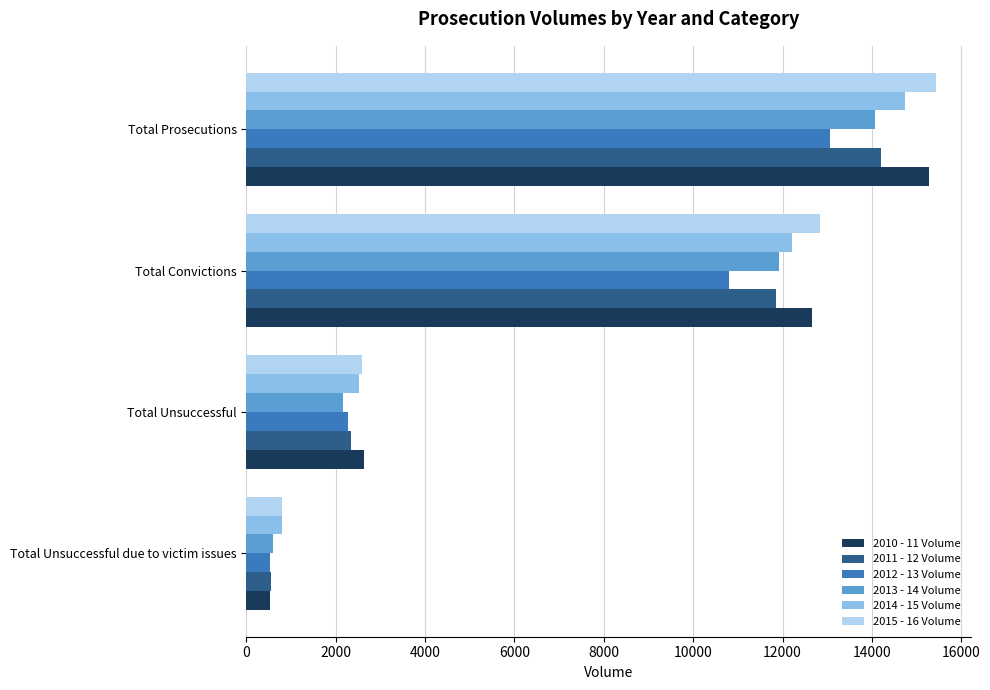

At which category is the sum across all series the highest?

Total Prosecutions